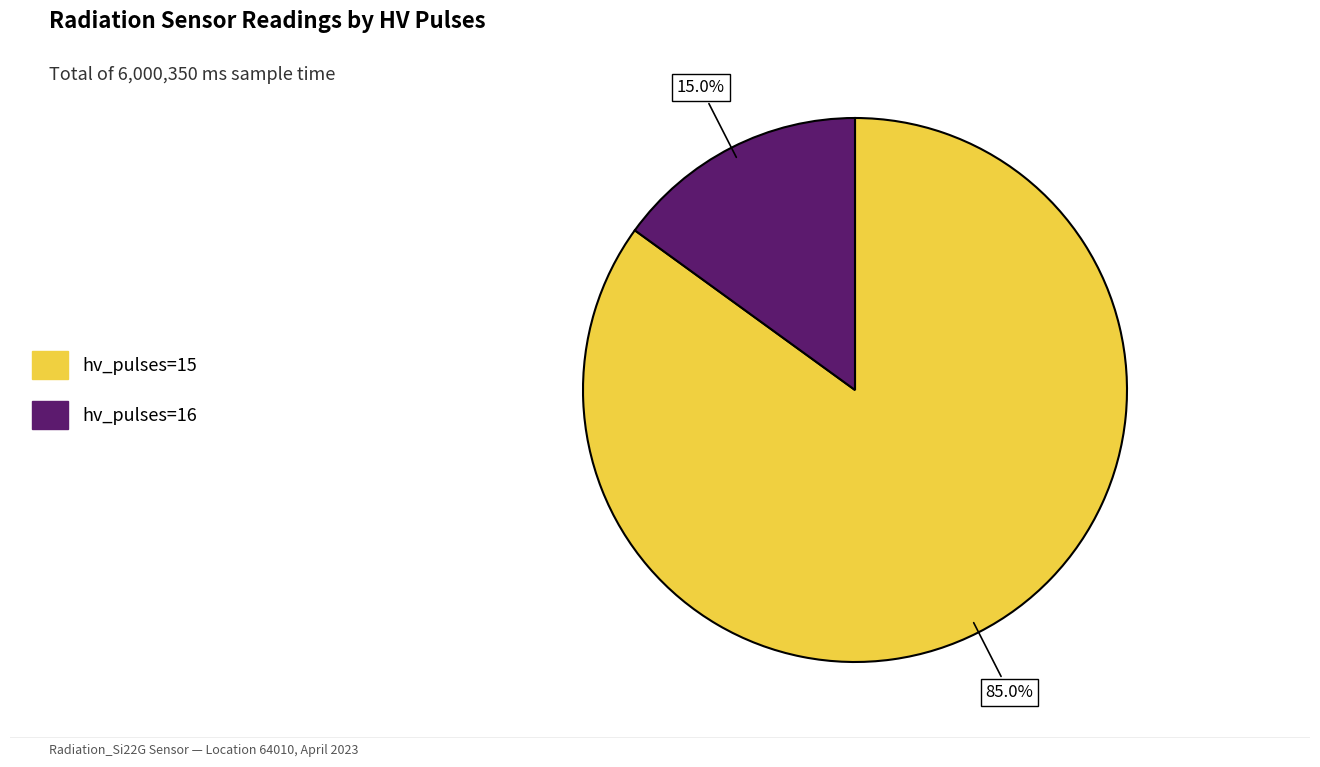

Is there a majority slice in this chart?

Yes